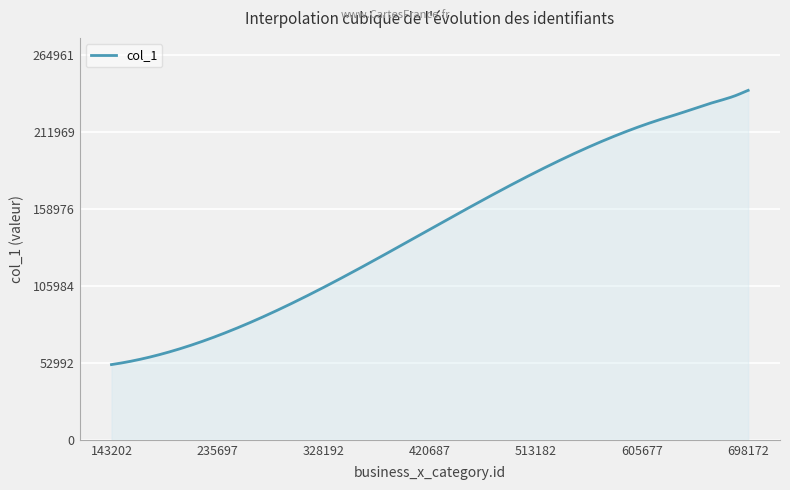

What is the maximum value shown in the chart?

240874.0